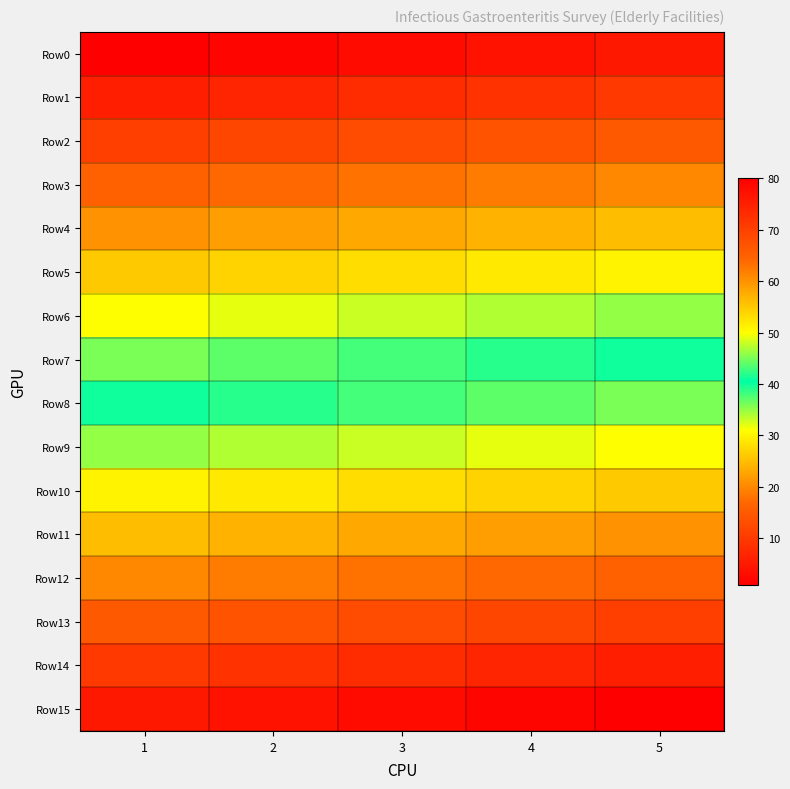

What is the total value across all series at 3?

648